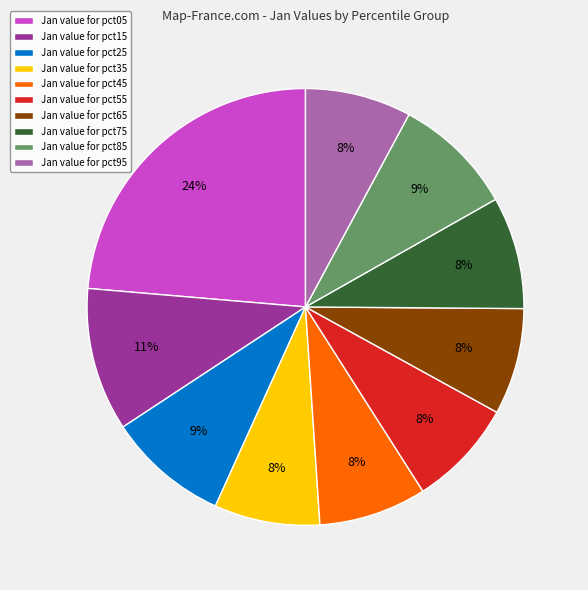

The Jan value for pct95 slice represents 1% of the pie. True or false?

False